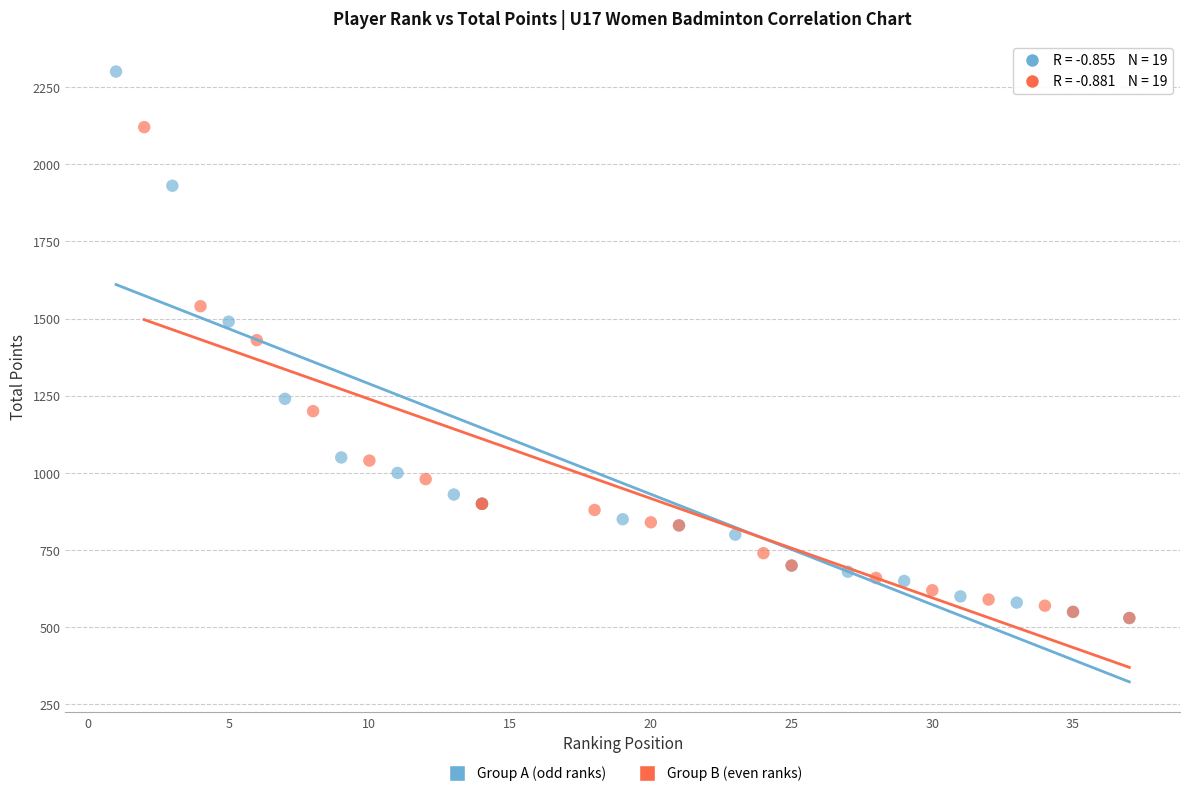

Which series reaches the maximum Y coordinate?

Group A (odd ranks)